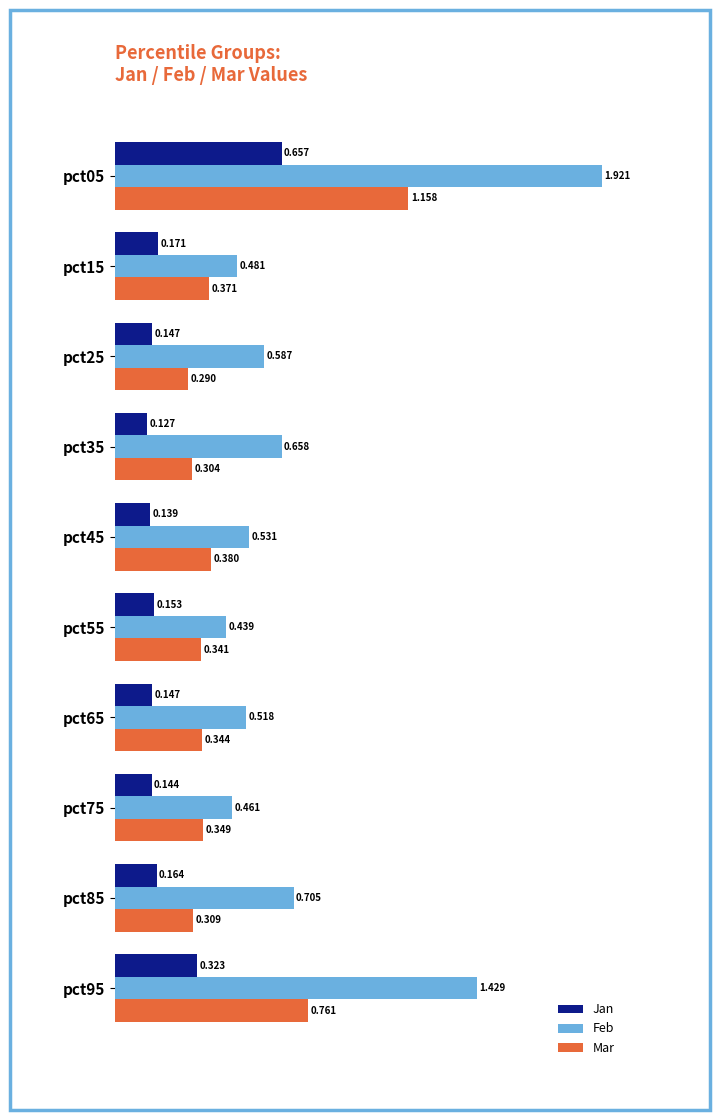

Rank the series by their average value, from lowest to highest.

Jan, Mar, Feb